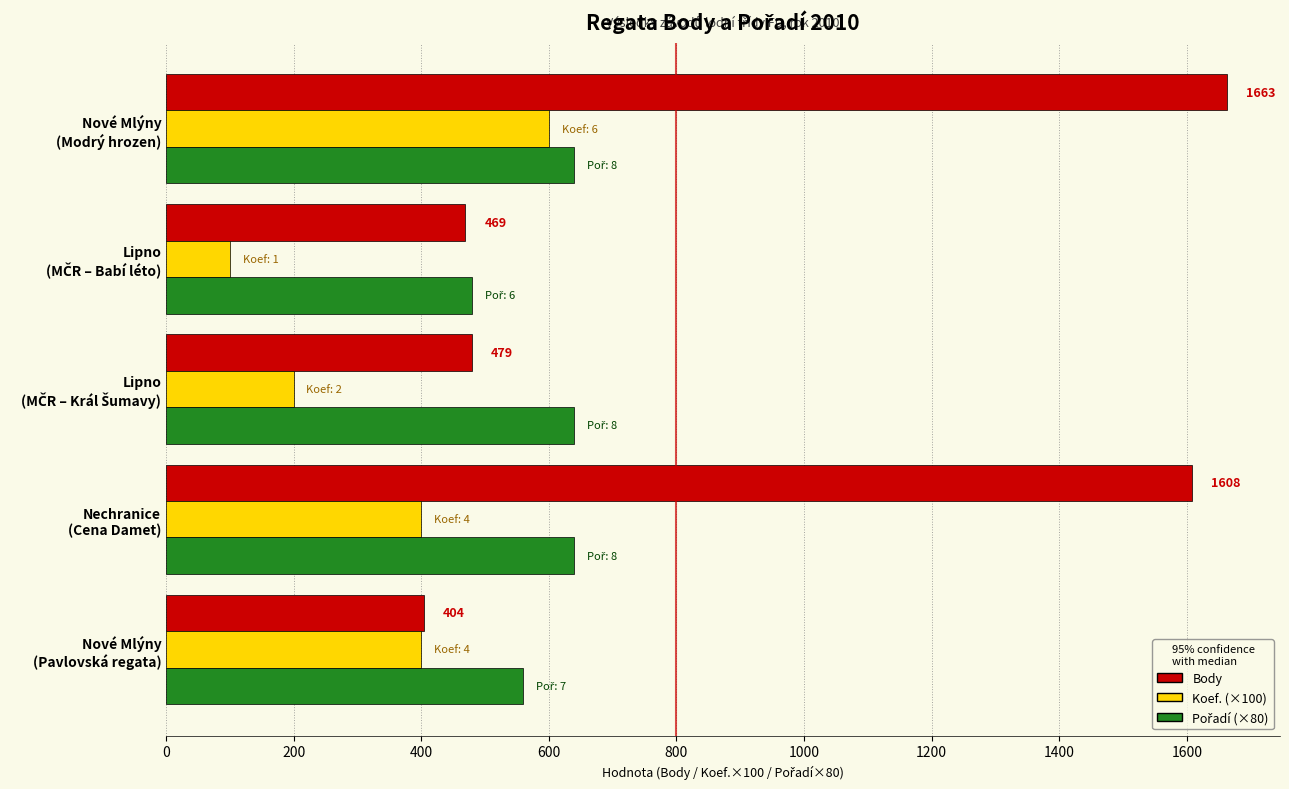

What is the maximum value shown in the chart?

1663